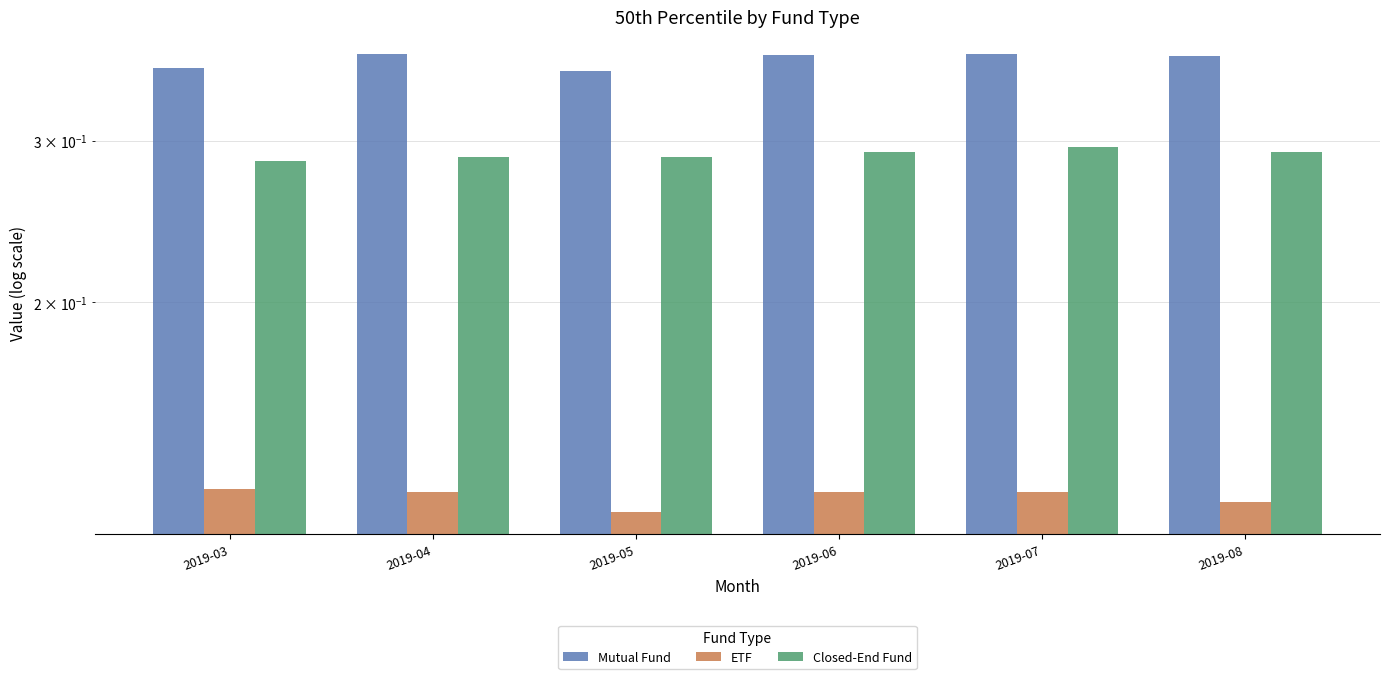

Is it true that ETF equals 0.0 at 2019-05?

False